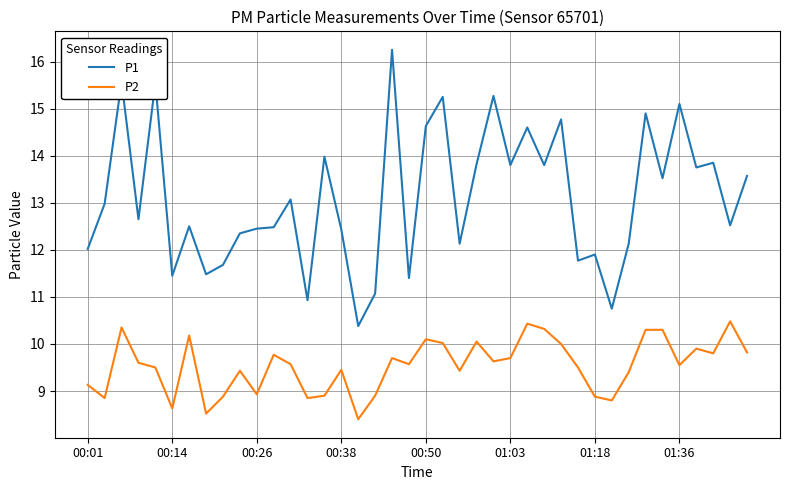

Which series has the largest total across all categories?

P1